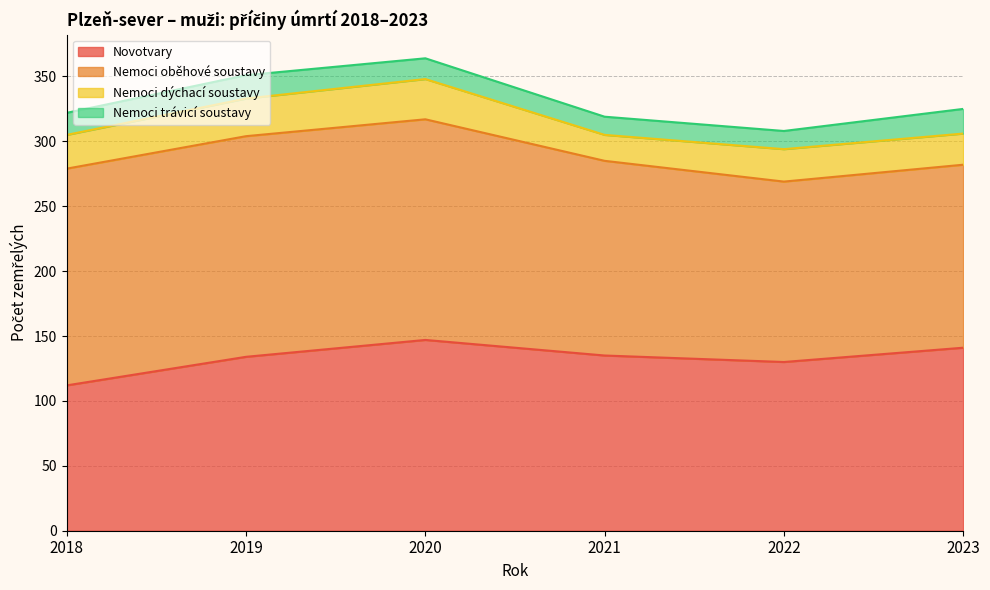

What is the total value across all series at 2018?

322